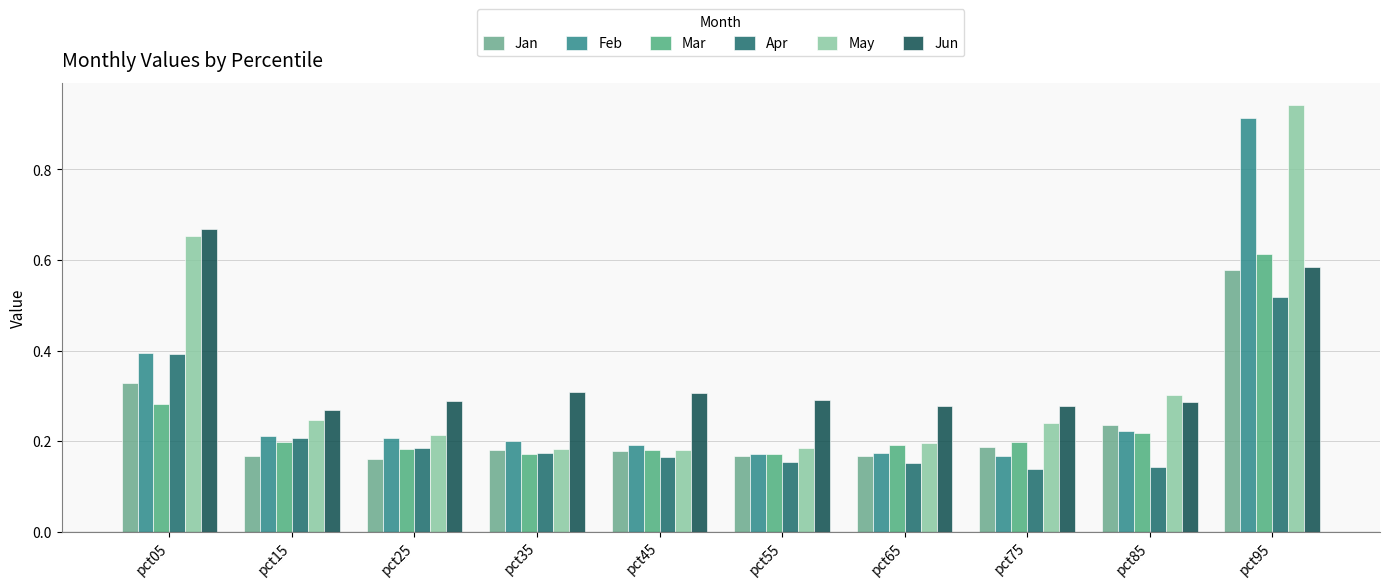

What are all the series names shown in the legend?

Jan, Feb, Mar, Apr, May, Jun